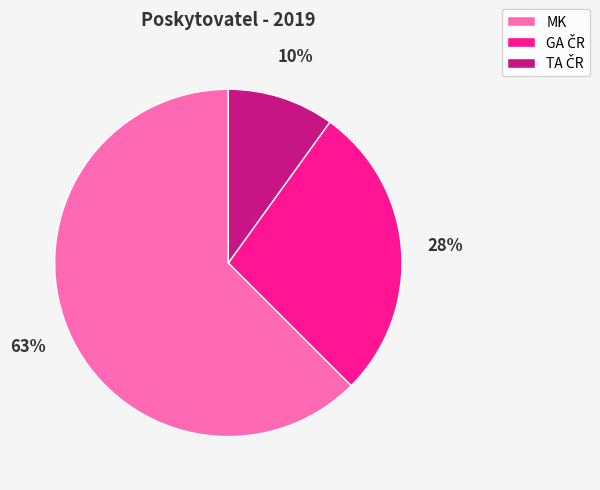

Count the number of slices in the pie.

3